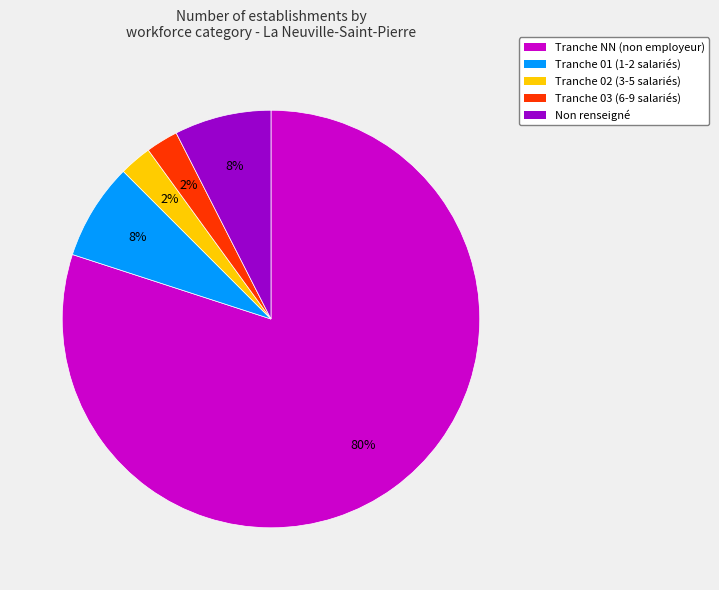

Is there a majority slice in this chart?

Yes